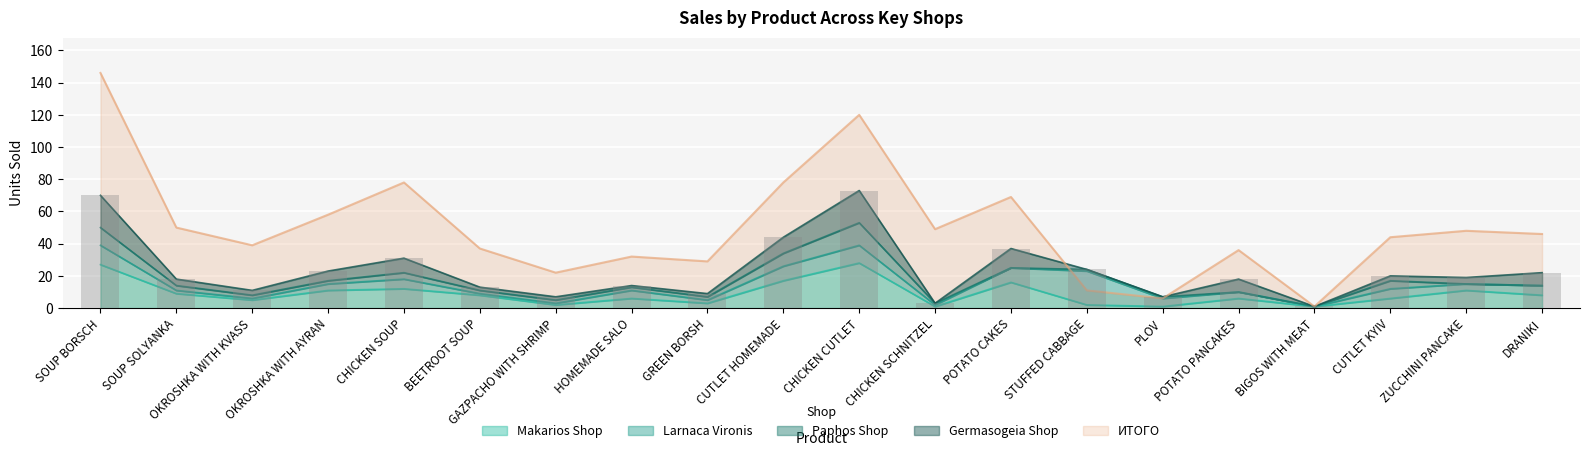

How many values in the ИТОГО series exceed 46?

9